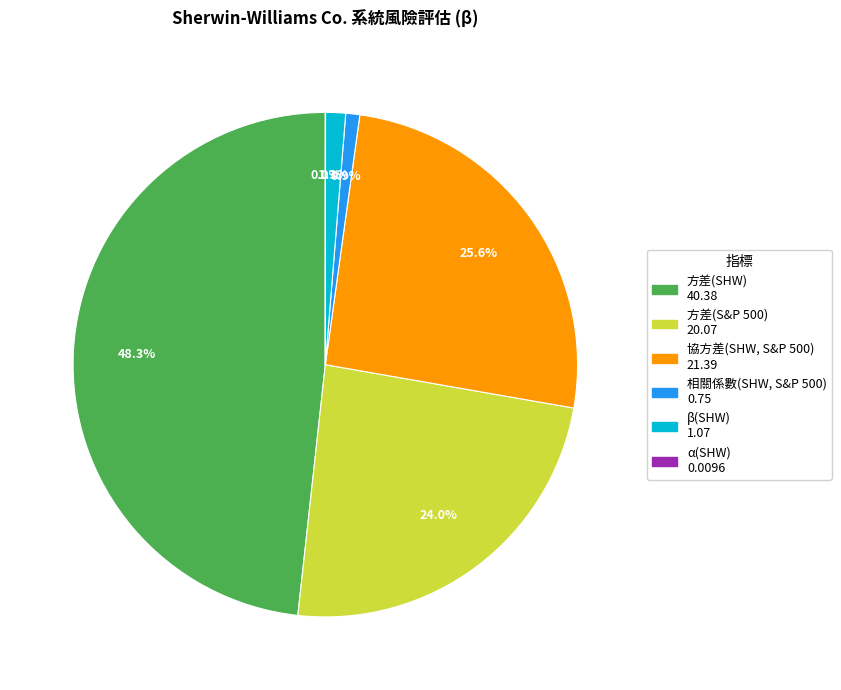

What is the largest slice in the pie chart?

方差(SHW)